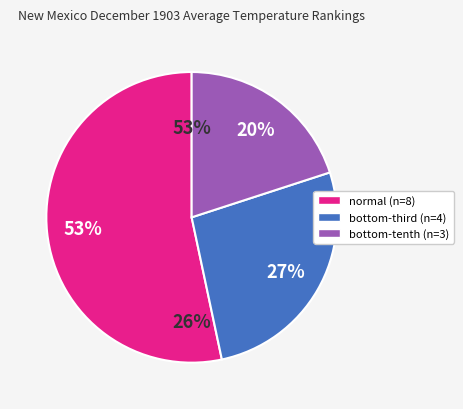

Rank the categories by value from highest to lowest.

normal, bottom-third, bottom-tenth